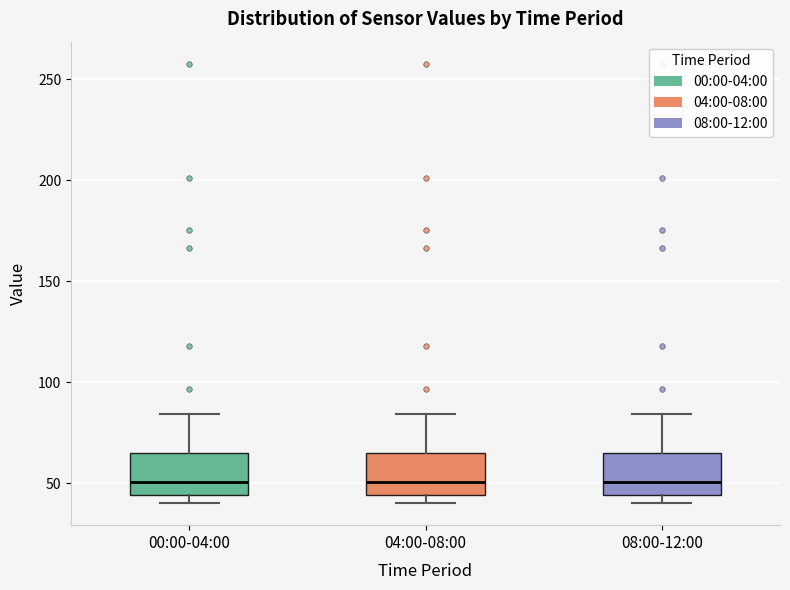

Reading left to right, transcribe this box plot: for each box, give where its median line is, the range the box spans, and where its two whiskers end, as read against the y-axis. The values are not printed on the chart, so give them approximately, as read against the axis.

00:00-04:00: median 50, box 45 to 65, whiskers 40 to 85
04:00-08:00: median 50, box 45 to 65, whiskers 40 to 85
08:00-12:00: median 50, box 45 to 65, whiskers 40 to 85